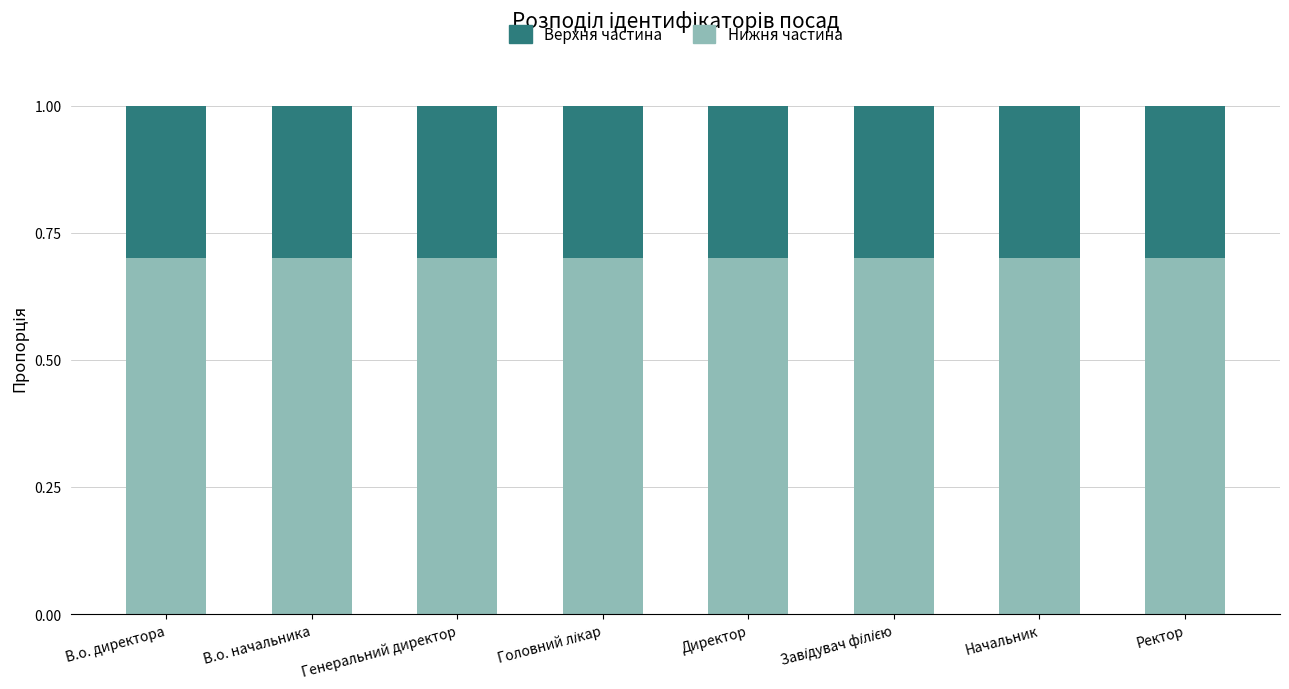

Are the bars horizontal?

No